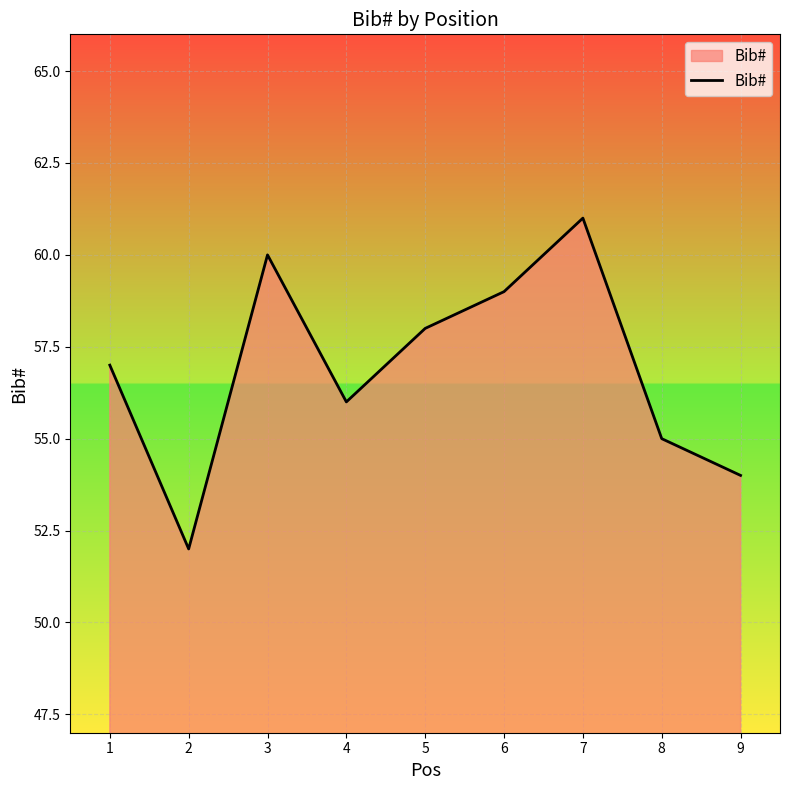

What is the difference between the maximum and minimum values?

9